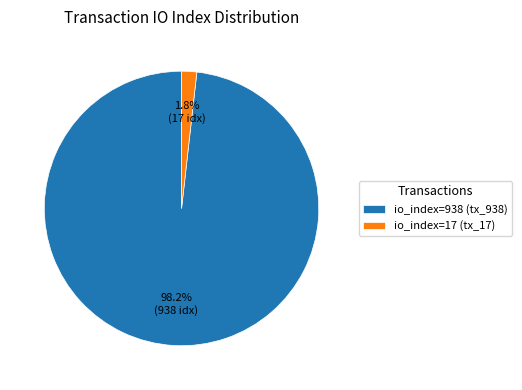

To the nearest percent, what is the average slice percentage?

50%